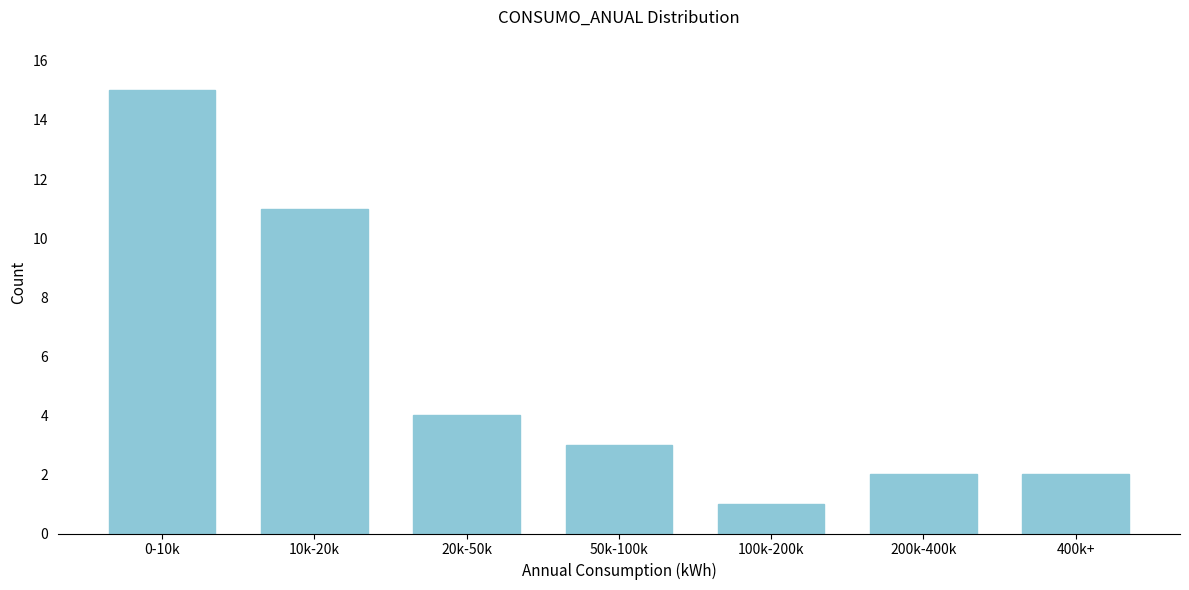

Reading left to right, transcribe all the data shown in this chart.

15	11	4	3	1	2	2